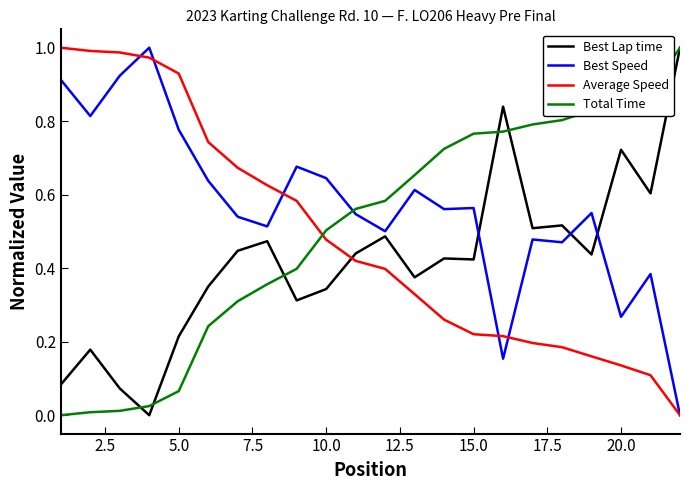

Which series has the largest total across all categories?

Best Speed